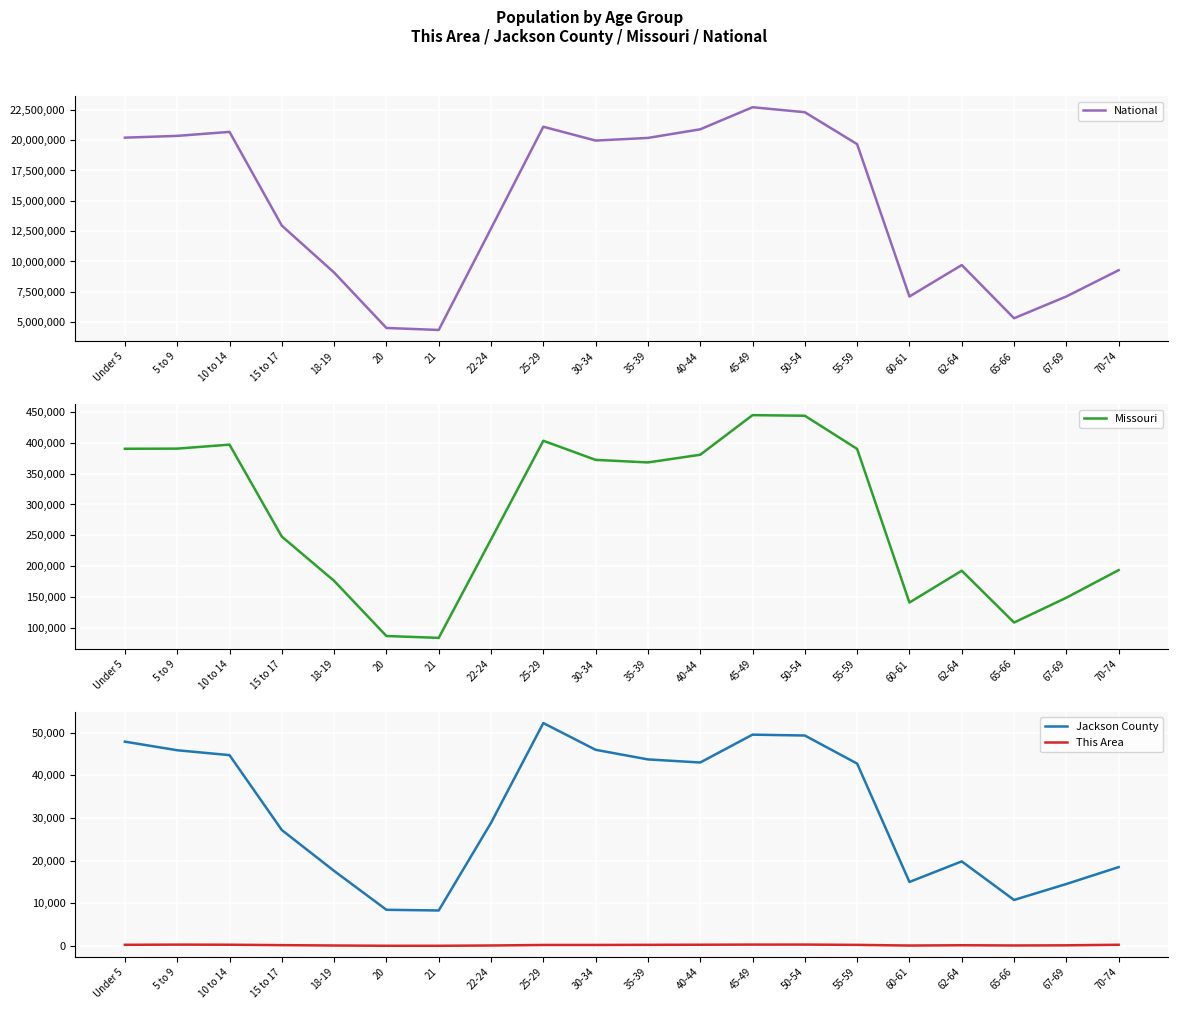

At which category is the sum across all series the highest?

45-49